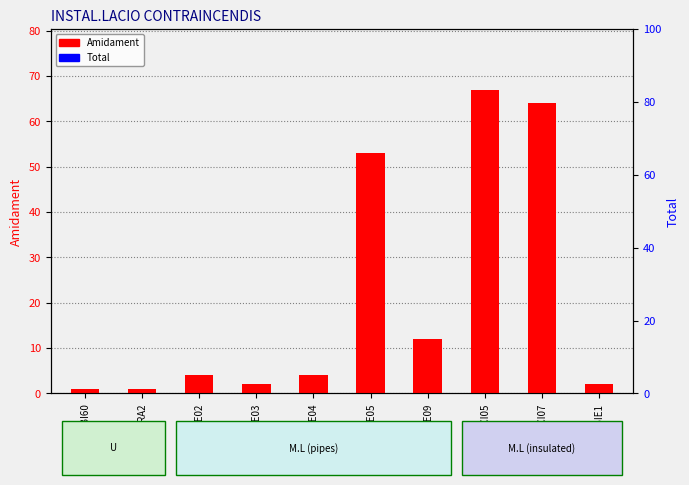

How many distinct data groups are displayed?

2